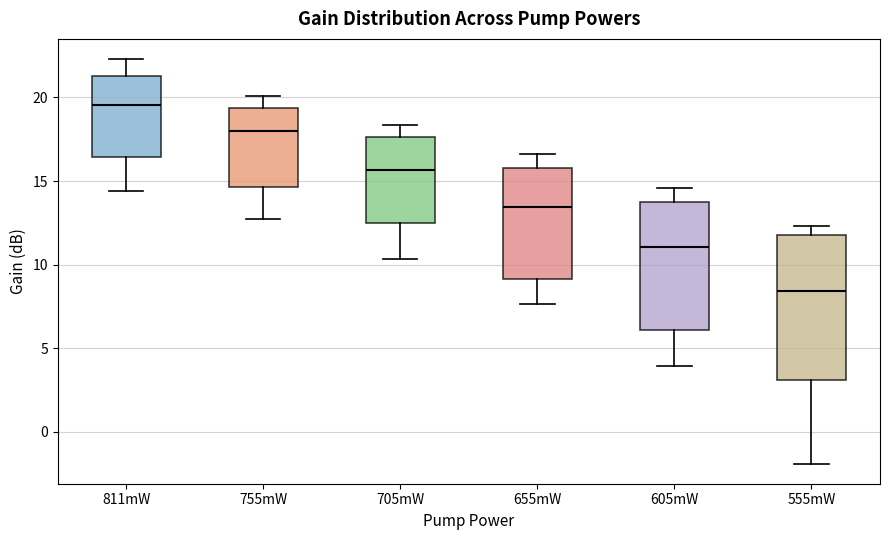

Which box is the tallest, from its lower edge to its upper edge?

555mW